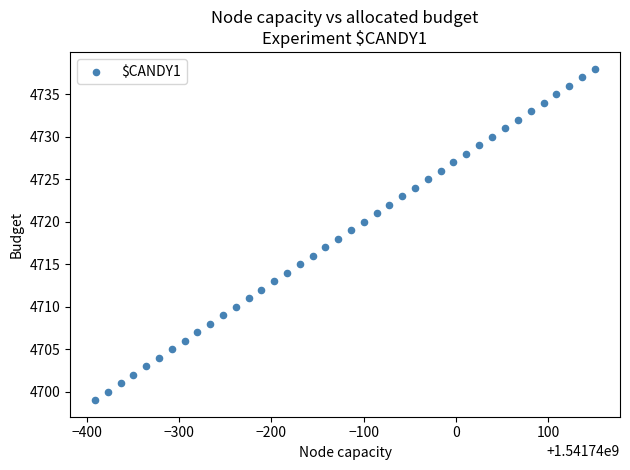

What is the range of Y values (max minus min)?

39